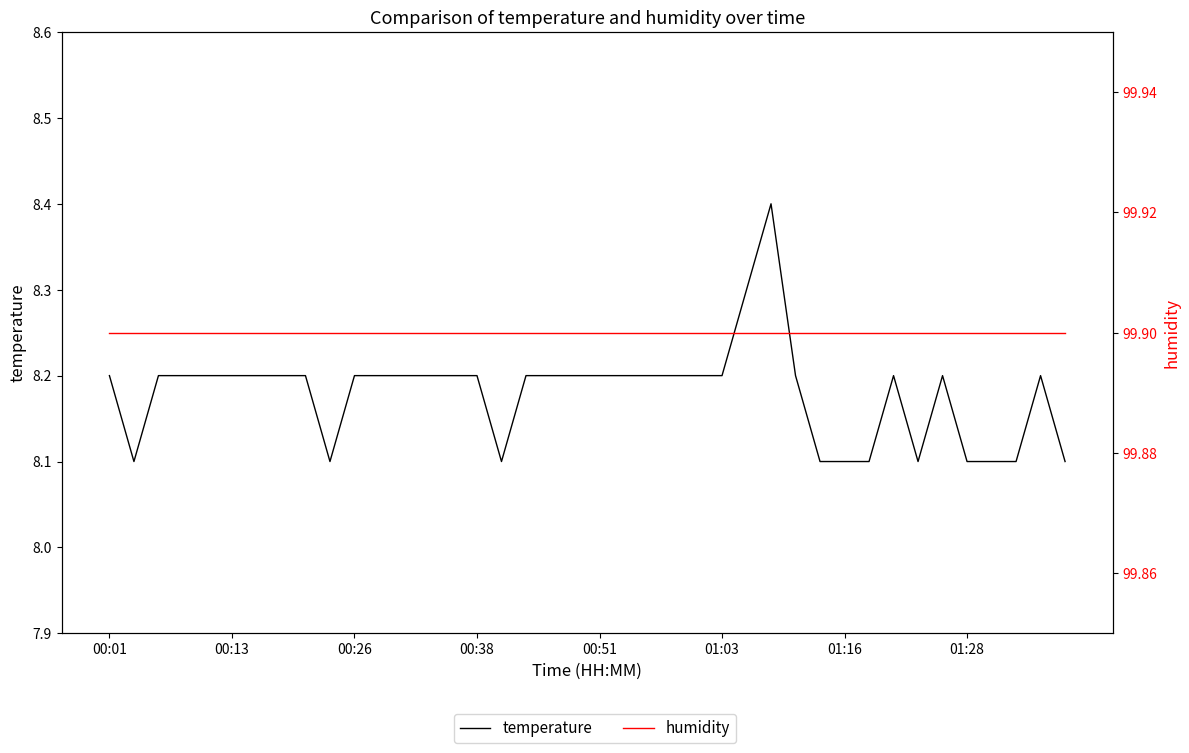

Between 00:01 and 17, which series saw the biggest shift?

temperature